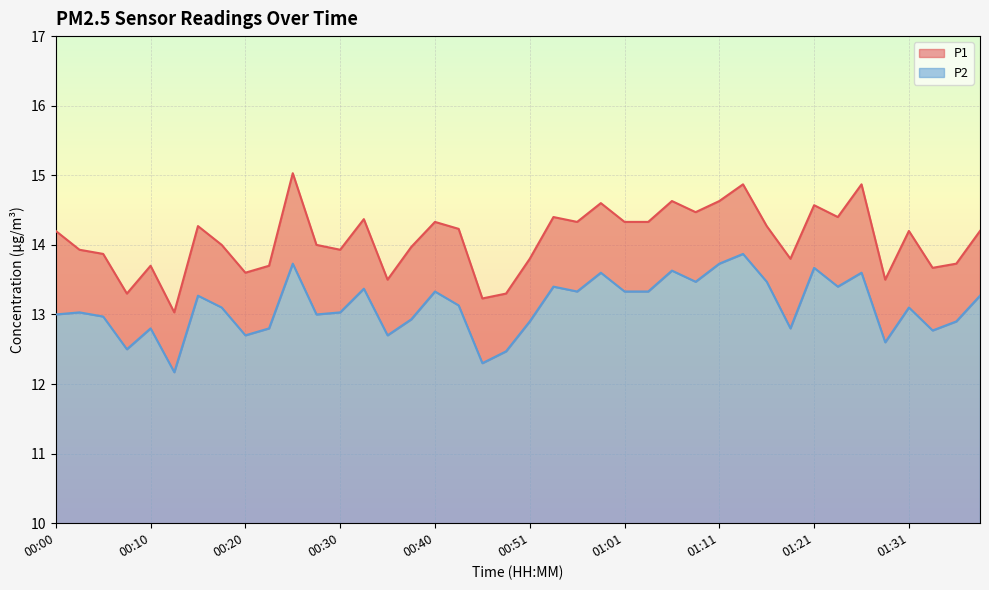

Which series has the widest spread of values?

P1